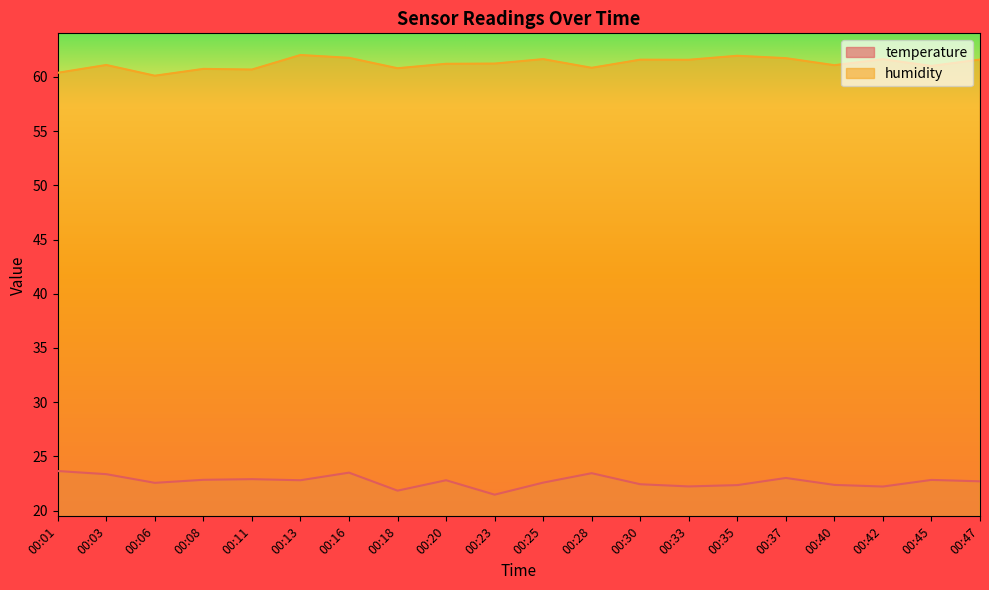

What is the sum of the humidity values at 00:11 and 00:33?

122.3